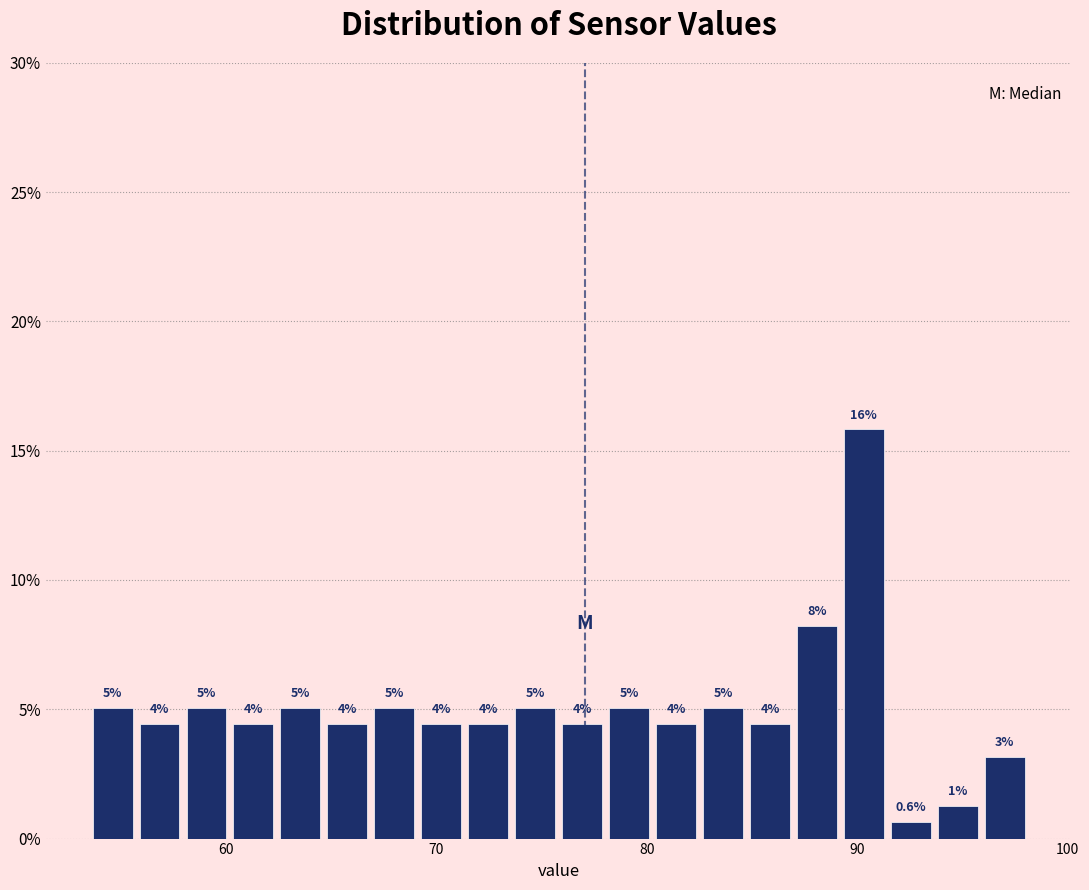

Read against the x-axis, roughly where is the centre of the tallest bar?

90